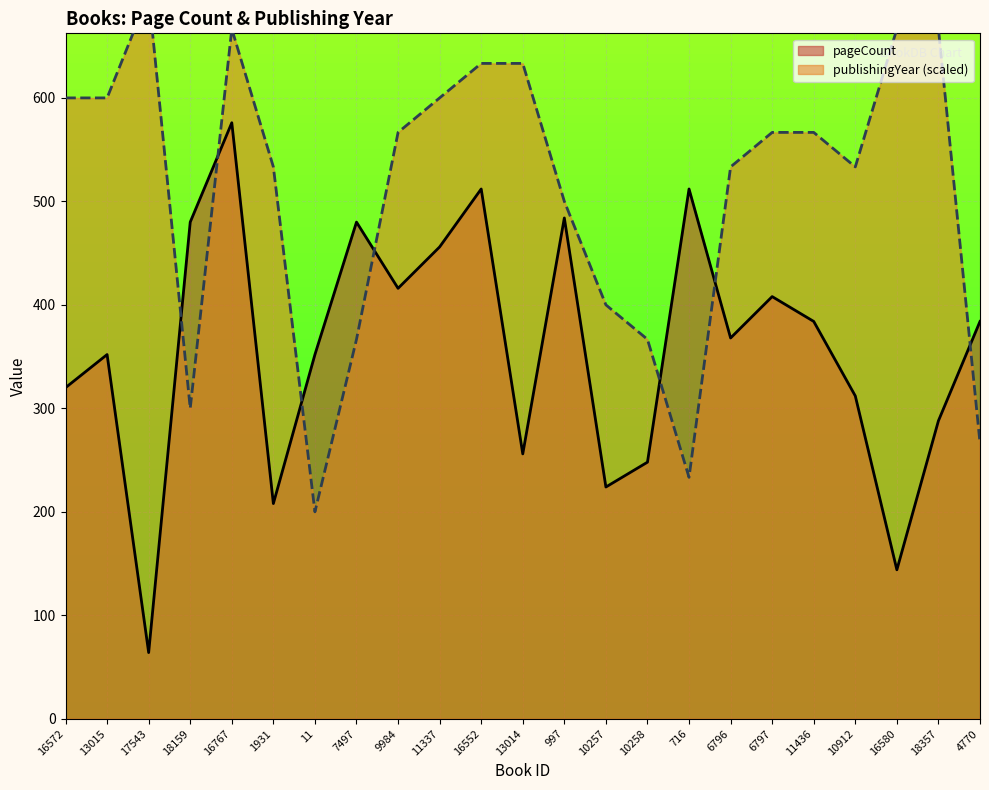

What position from the right is 17543?

21